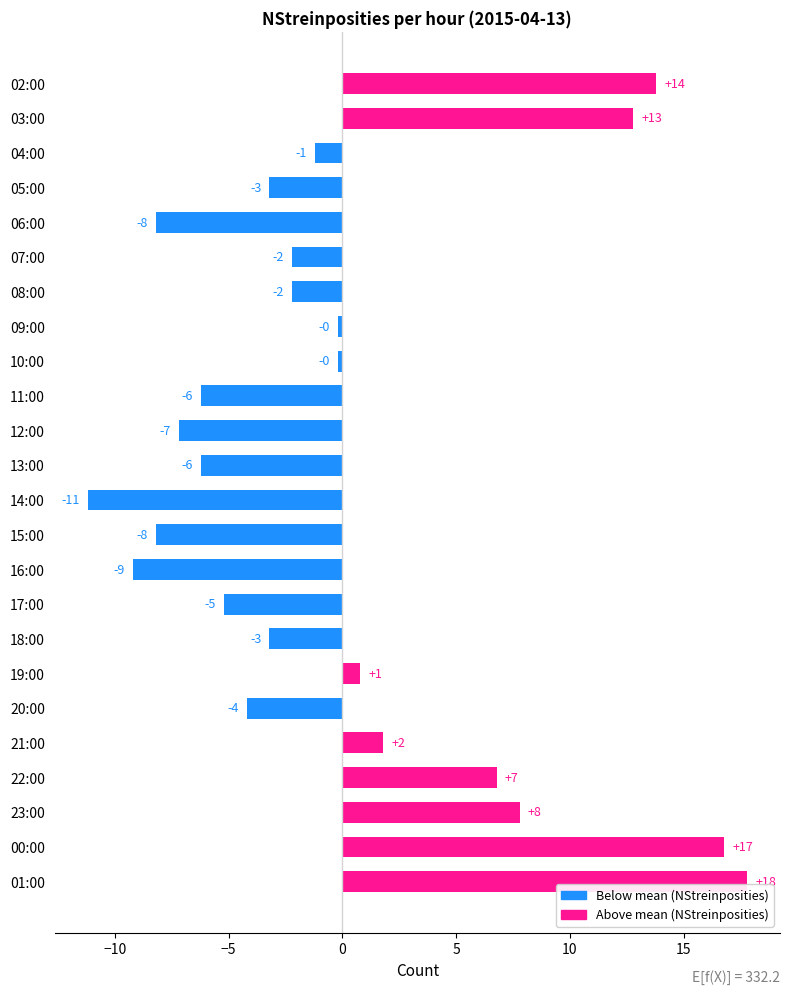

How many bars are there in total?

24